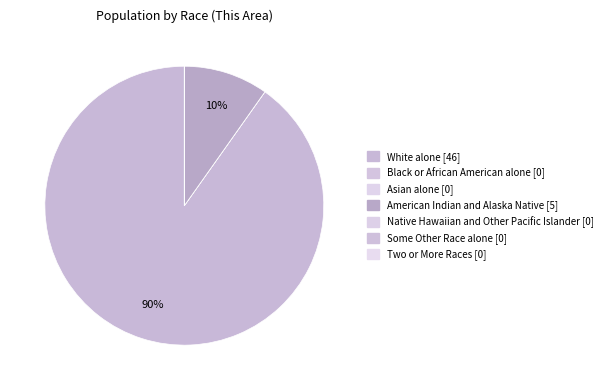

Which has a higher value, American Indian and Alaska Native or Some Other Race alone?

American Indian and Alaska Native